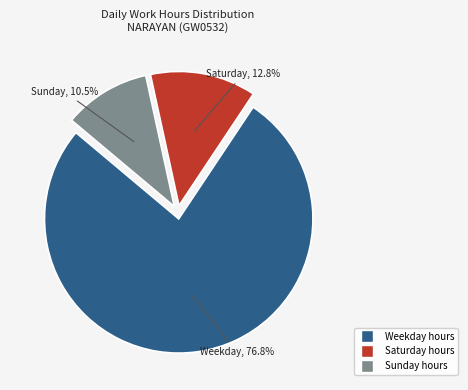

Which category has the biggest portion of the pie?

Weekday hours